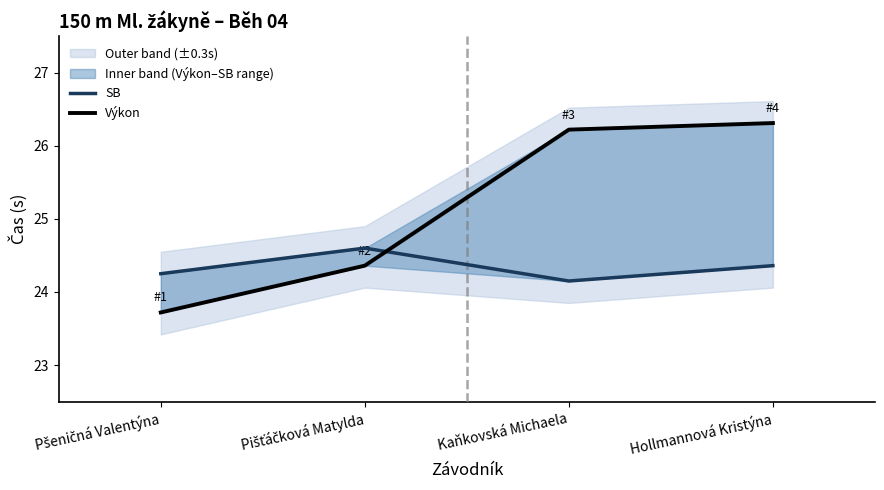

Which series ends up on top after the final intersection of SB and Výkon?

Výkon